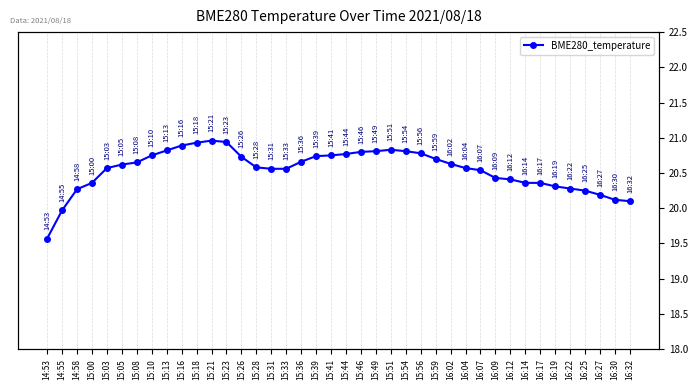

Which label corresponds to the smallest value in the chart?

14:53